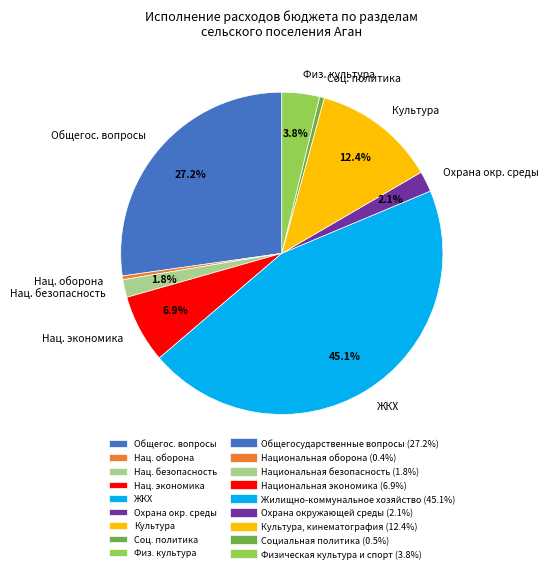

Is there a majority slice in this chart?

No